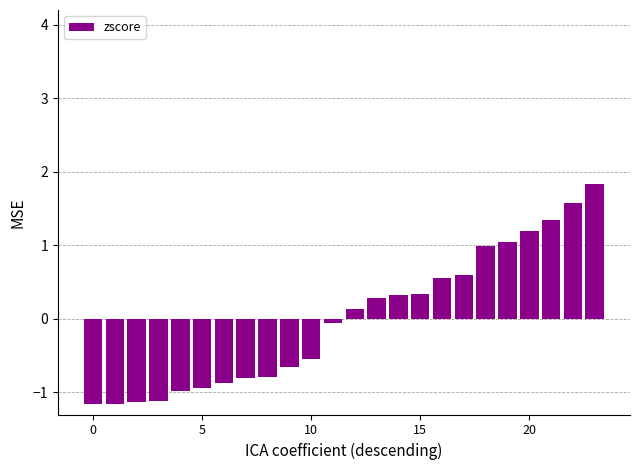

What is the value of the 17th bar from the left?

0.6